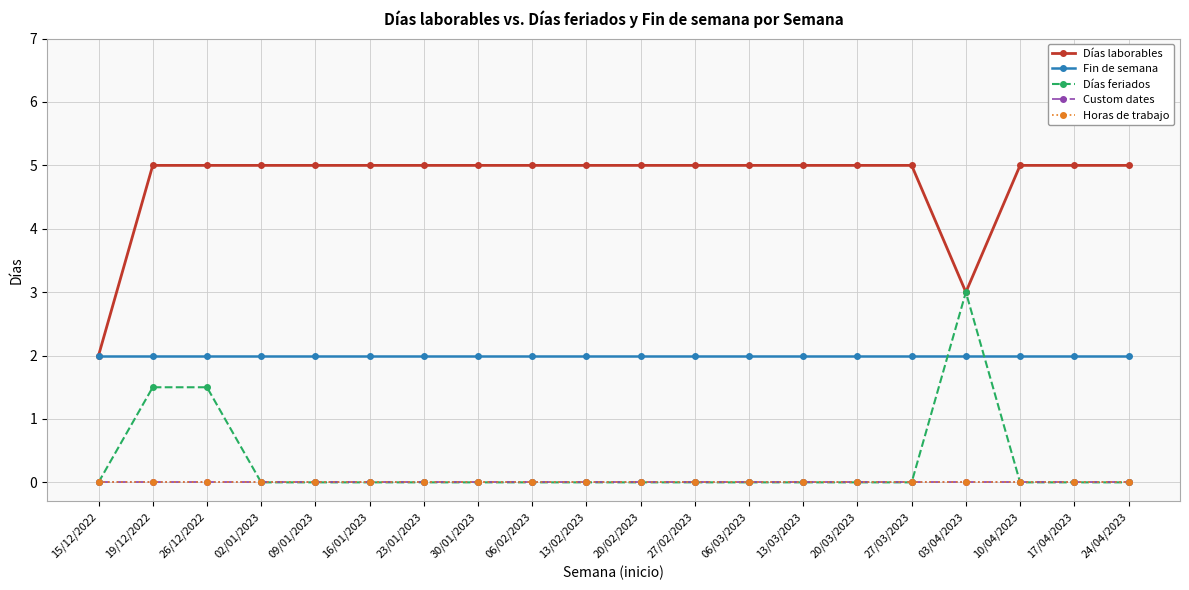

Rank the series by their maximum value, from lowest to highest.

Custom dates, Horas de trabajo, Fin de semana, Días feriados, Días laborables